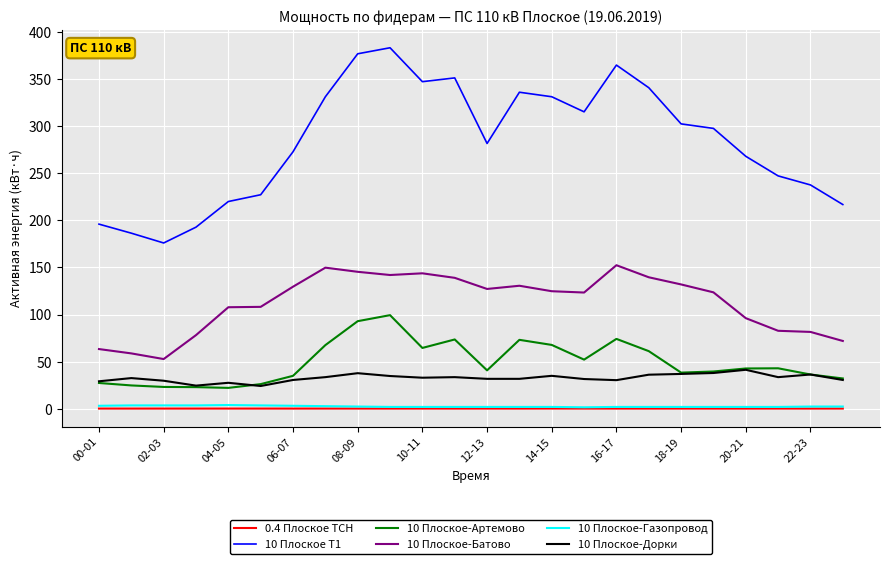

What are all the series names shown in the legend?

0.4 Плоское ТСН, 10 Плоское Т1, 10 Плоское-Артемово, 10 Плоское-Батово, 10 Плоское-Газопровод, 10 Плоское-Дорки